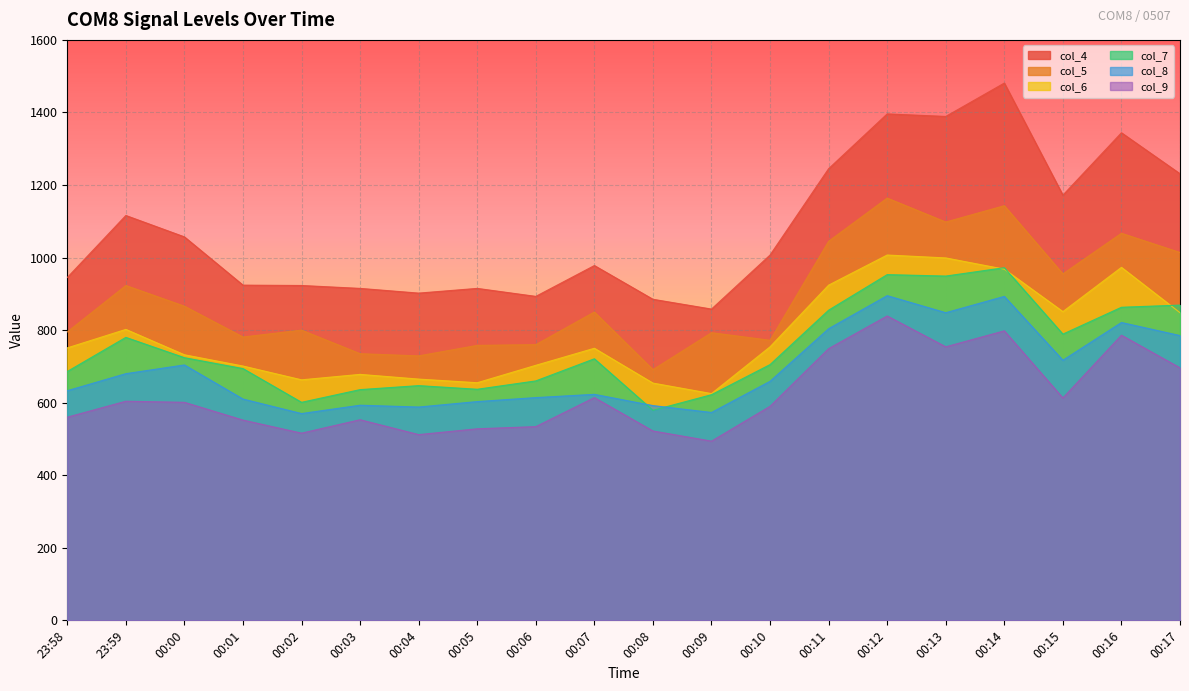

List the series in order of their peak value, lowest first.

col_9, col_8, col_7, col_6, col_5, col_4